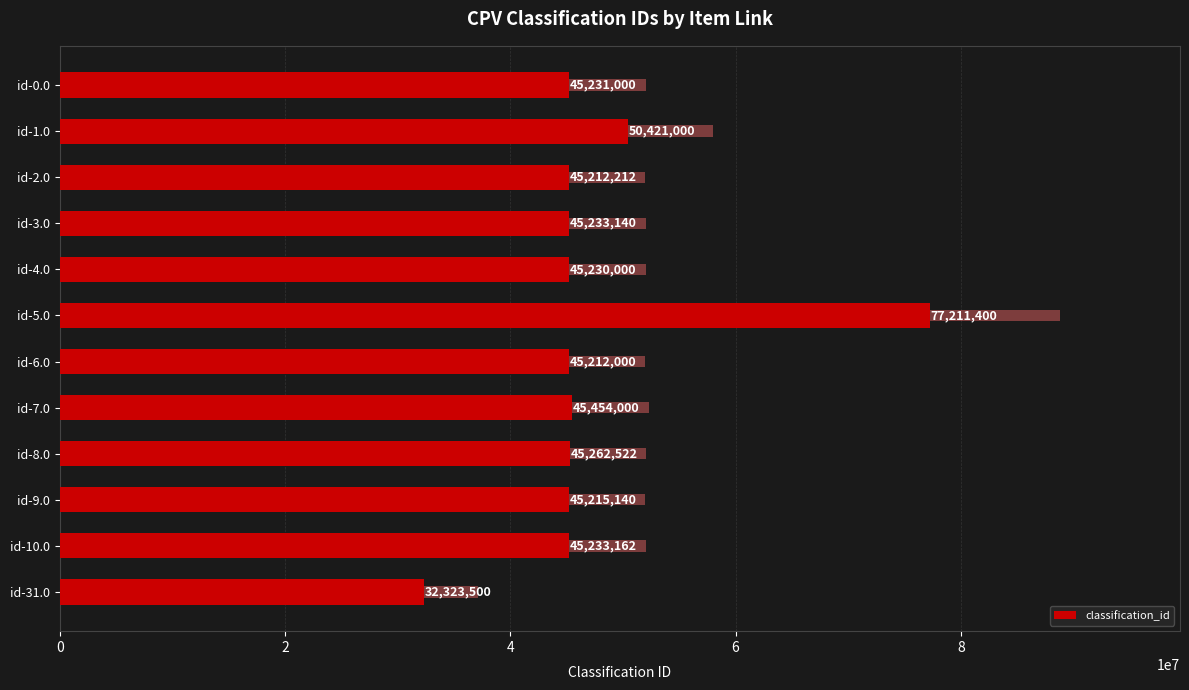

Reading left to right, extract all data points from this chart.

45231000	50421000	45212212	45233140	45230000	77211400	45212000	45454000	45262522	45215140	45233162	32323500